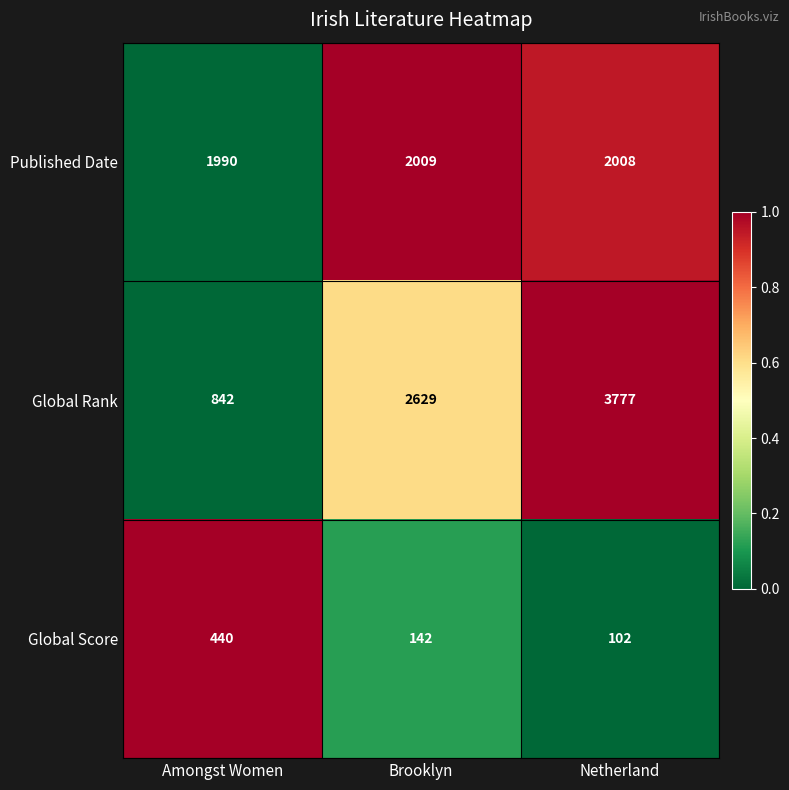

What is the total value across all series at Amongst Women?

3272